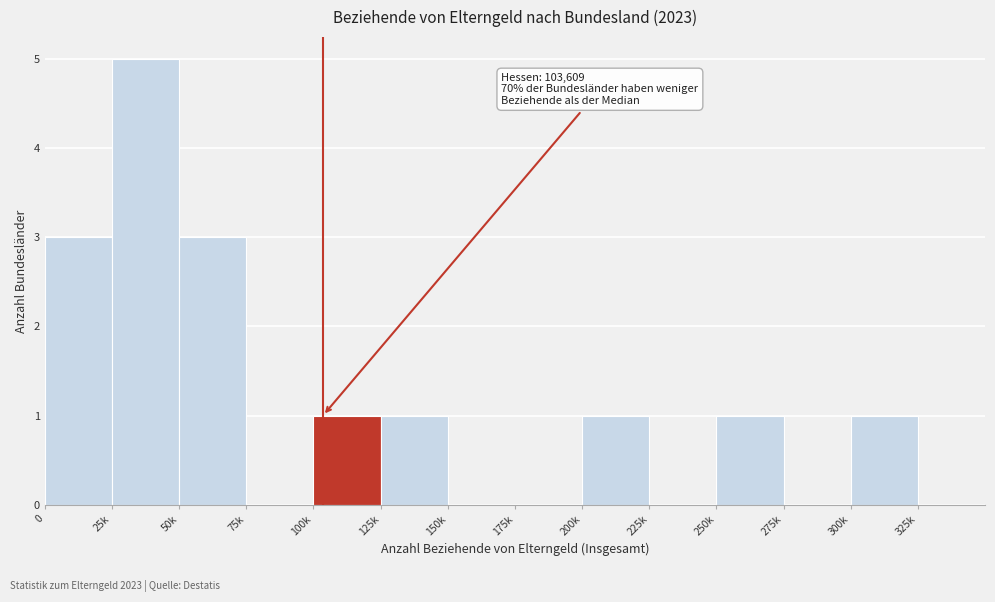

Reading right to left, what are all the values shown in this chart?

300k=1	275k=0	250k=1	225k=0	200k=1	175k=0	150k=0	125k=1	100k=1	75k=0	50k=3	25k=5	0=3